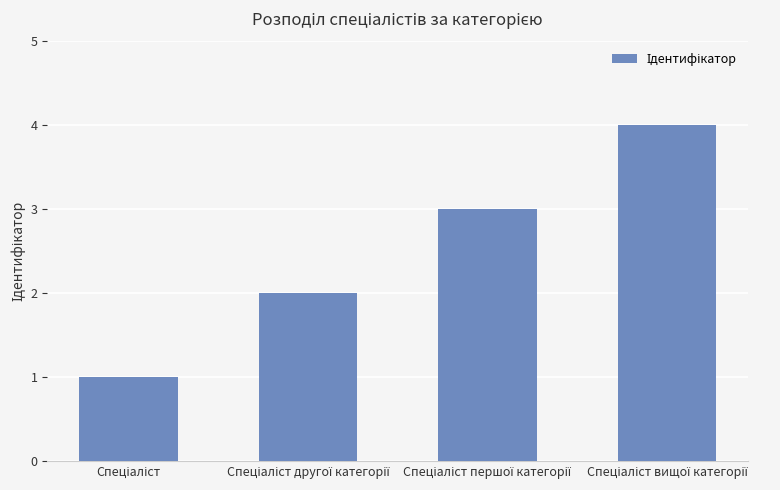

What is the difference between the maximum and minimum values?

3